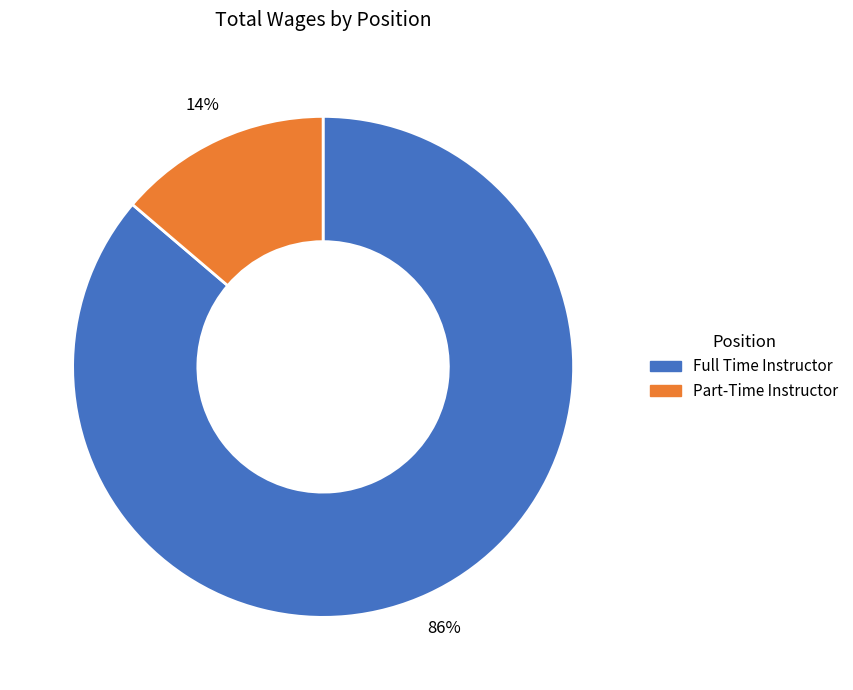

Which category has the biggest portion of the pie?

Full Time Instructor